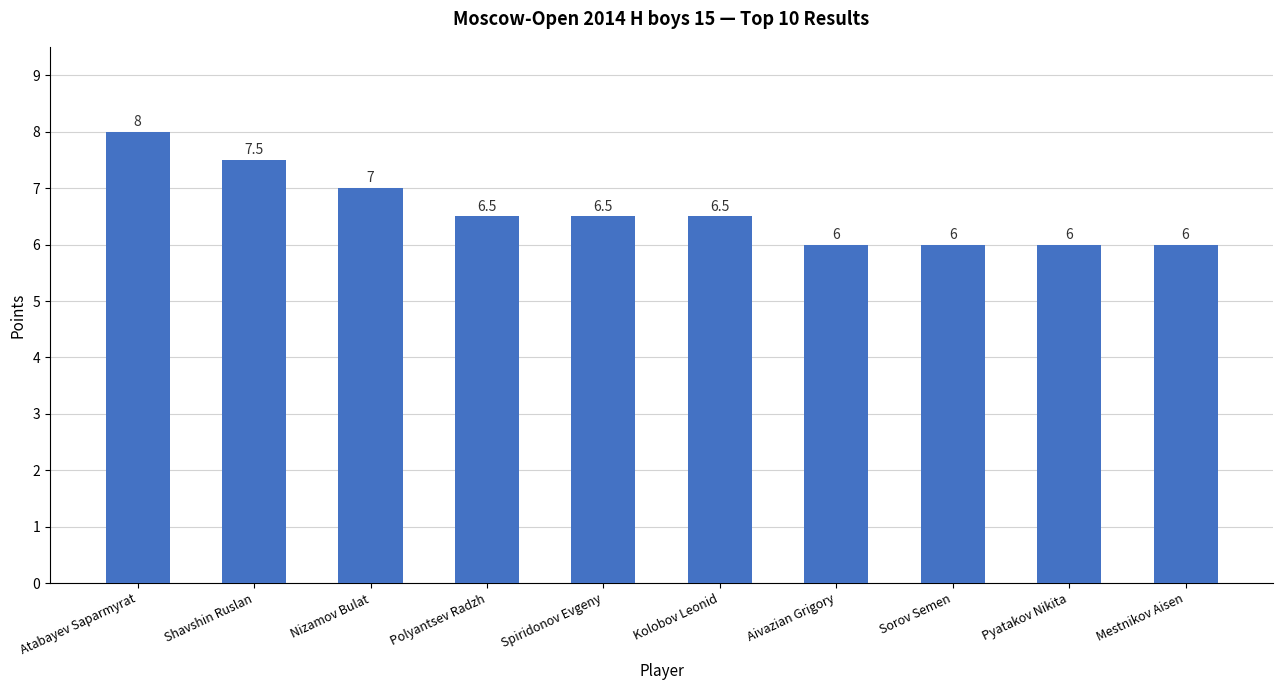

What is the smallest value displayed?

6.0